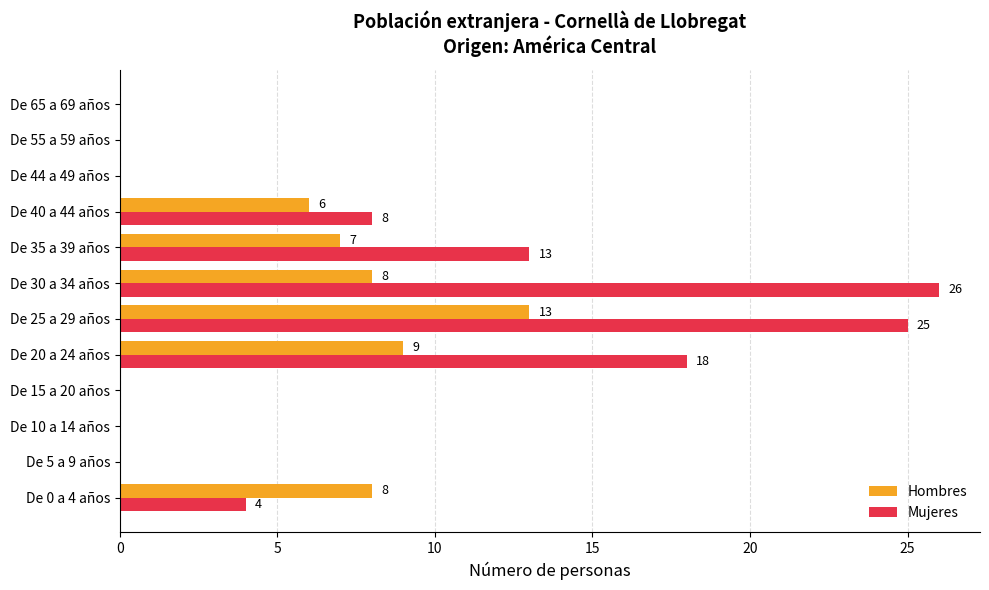

Which series has the widest spread of values?

Mujeres